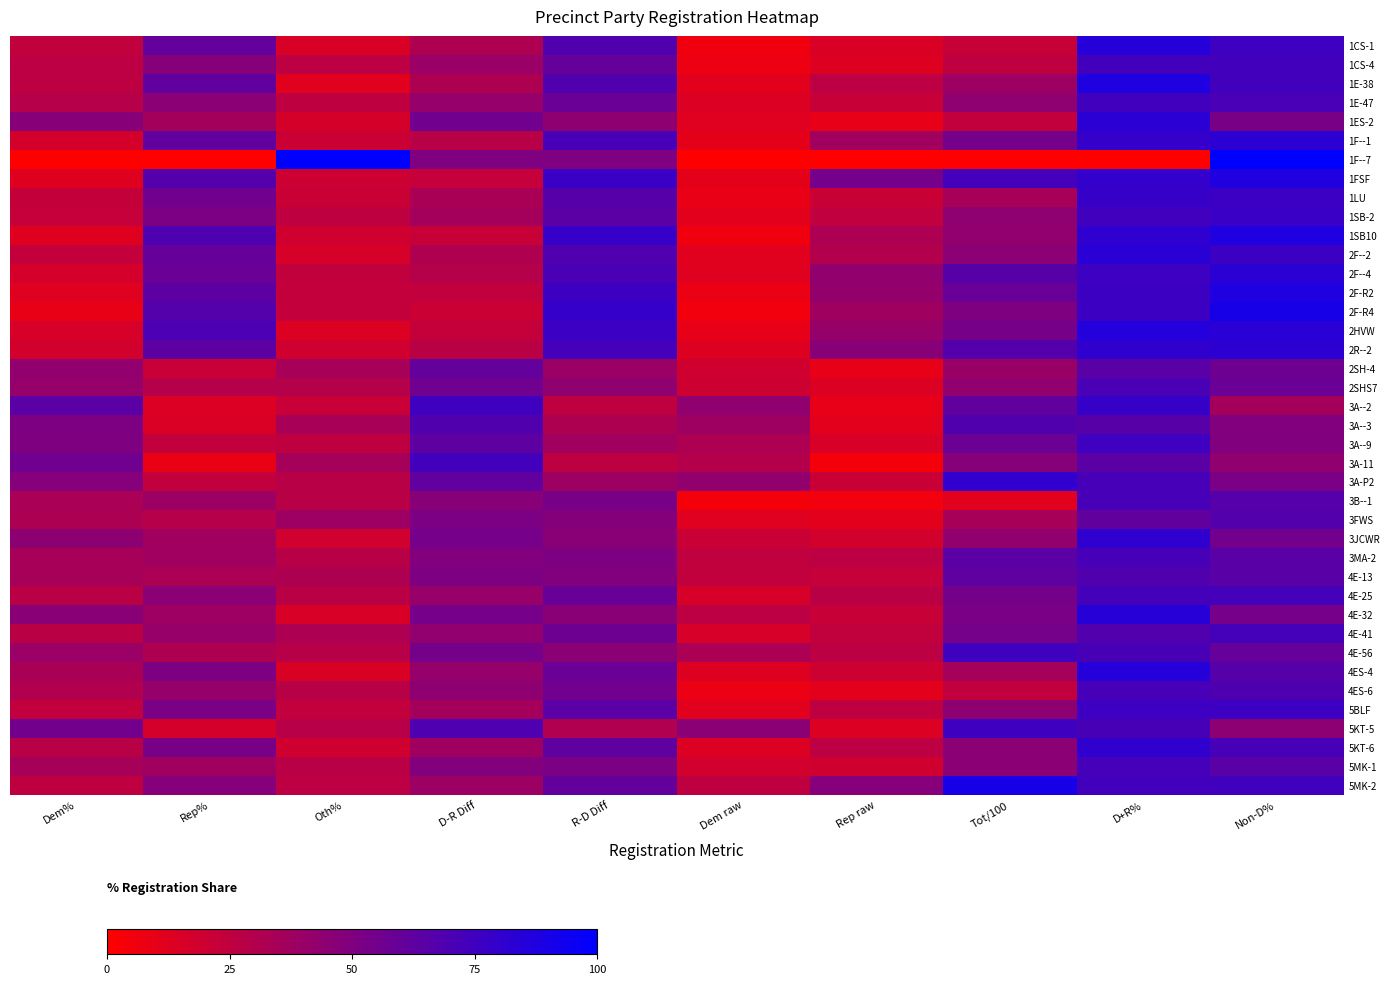

How many categories are shown in the chart?

10